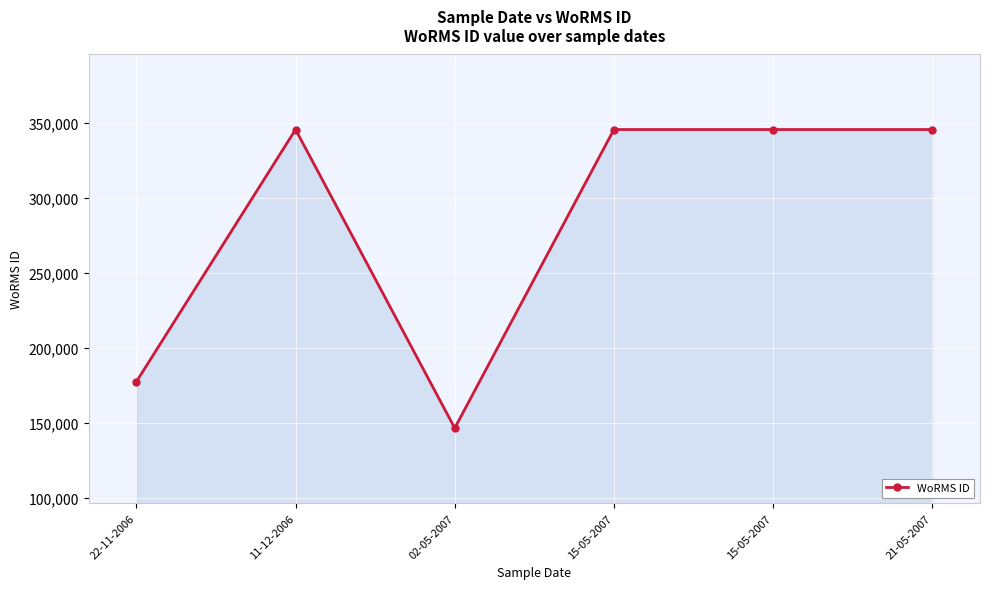

Count the number of data series in this chart.

1